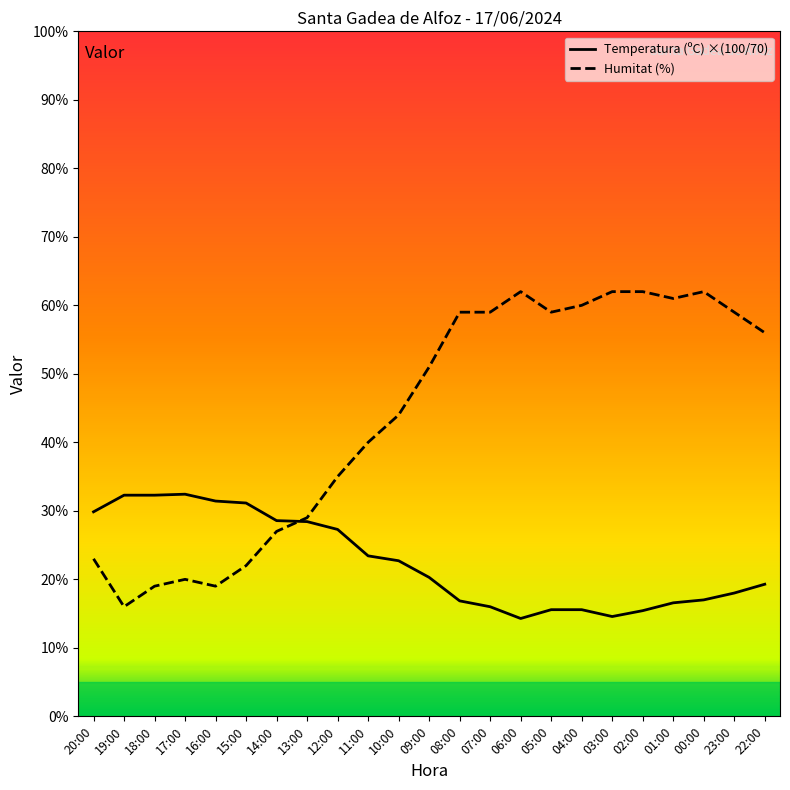

Is it true that Humitat (%) equals 9.8 at 11:00?

False